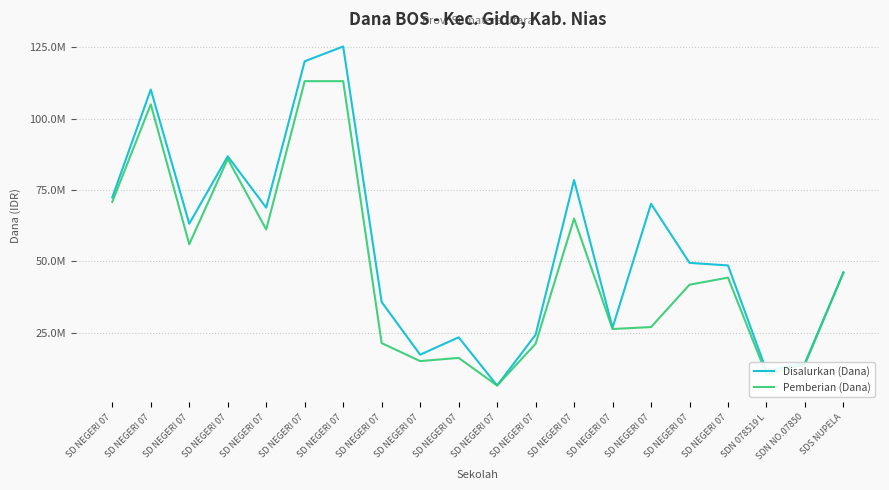

Does the chart have visible grid lines?

Yes